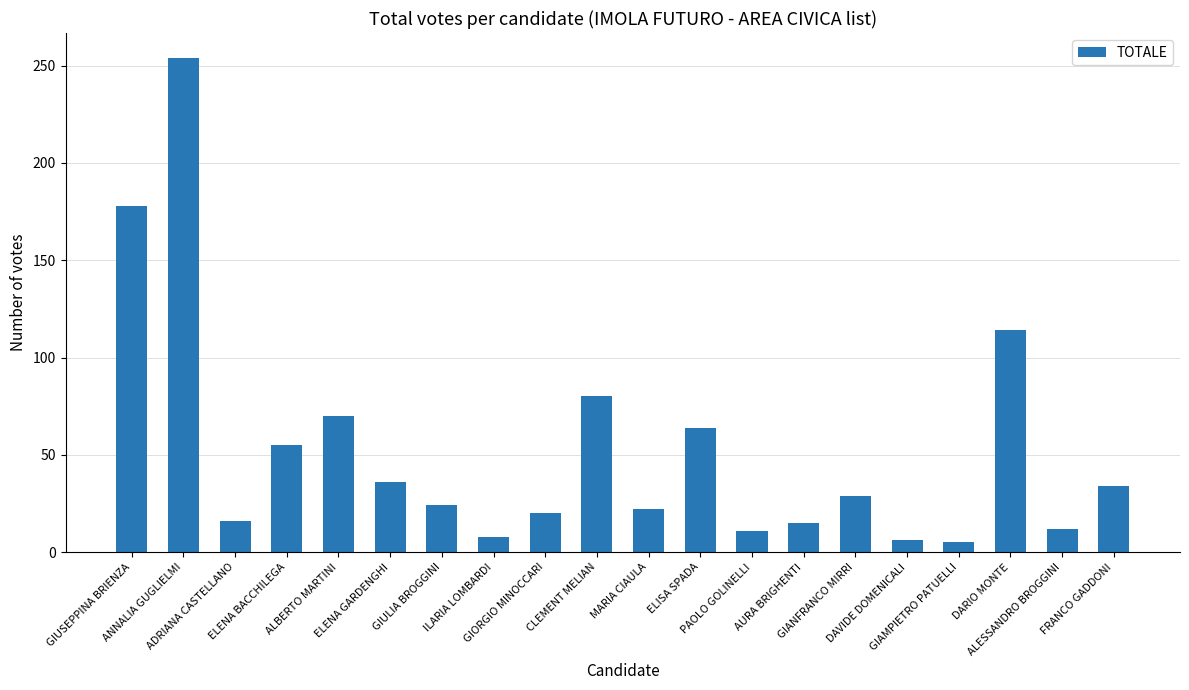

What is the maximum value shown in the chart?

254